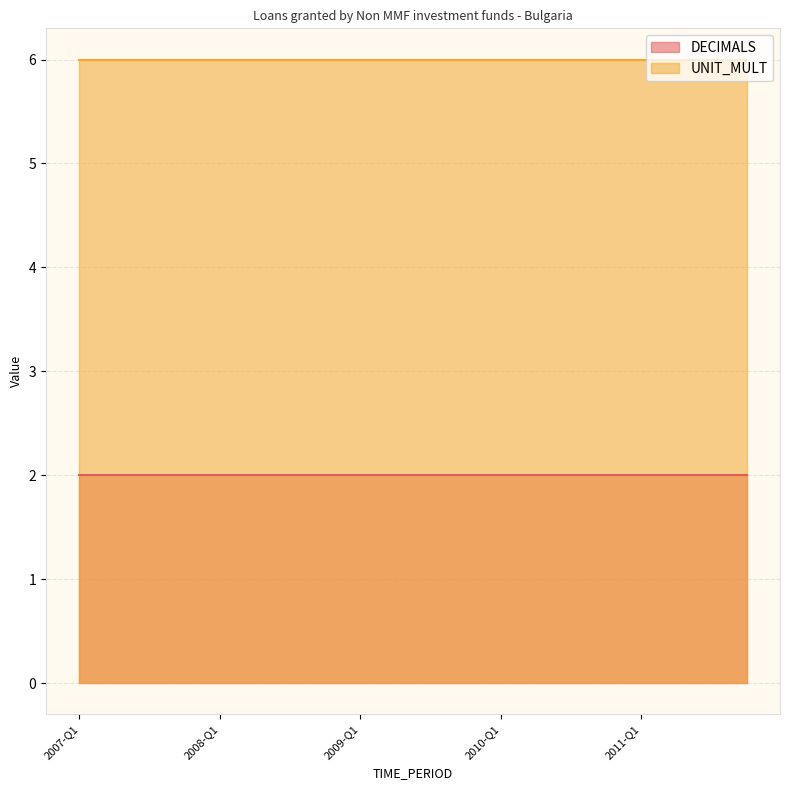

Is the value of UNIT_MULT at 2009-Q2 greater than the value of DECIMALS at 2007-Q4?

Yes